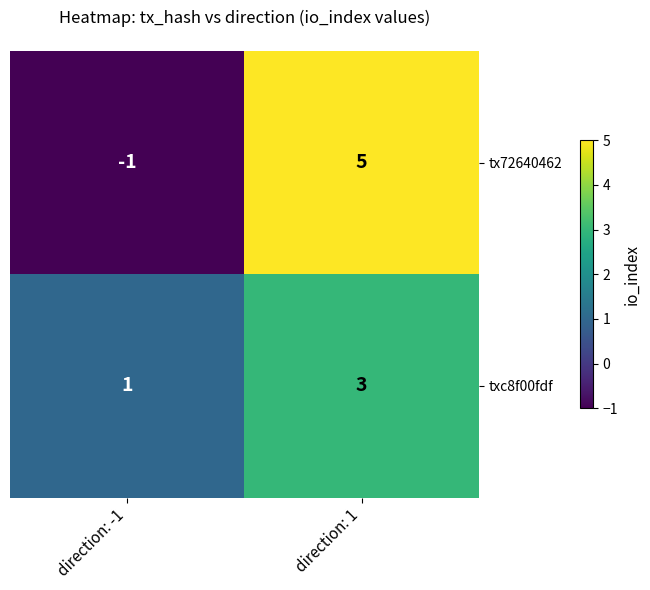

Reading left to right, transcribe all the data shown in this chart.

tx72640462: -1	5
txc8f00fdf: 1	3